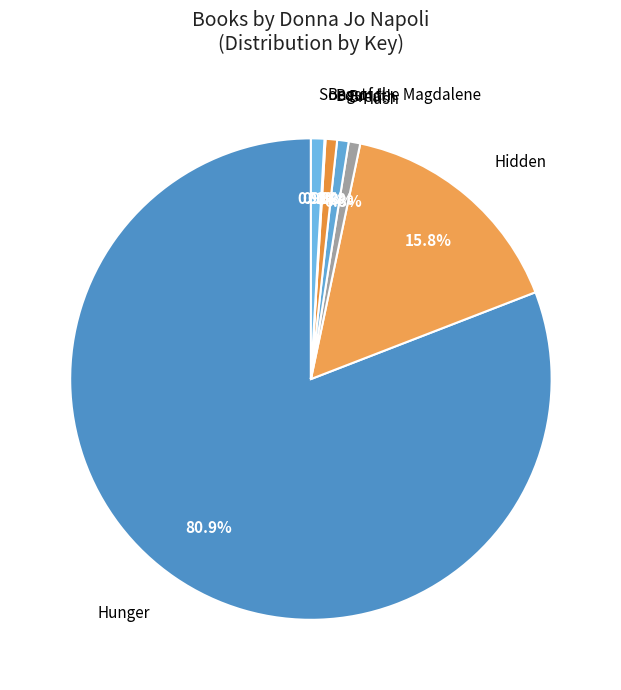

To the nearest percent, what is the difference between the largest and smallest slice percentages?

81%